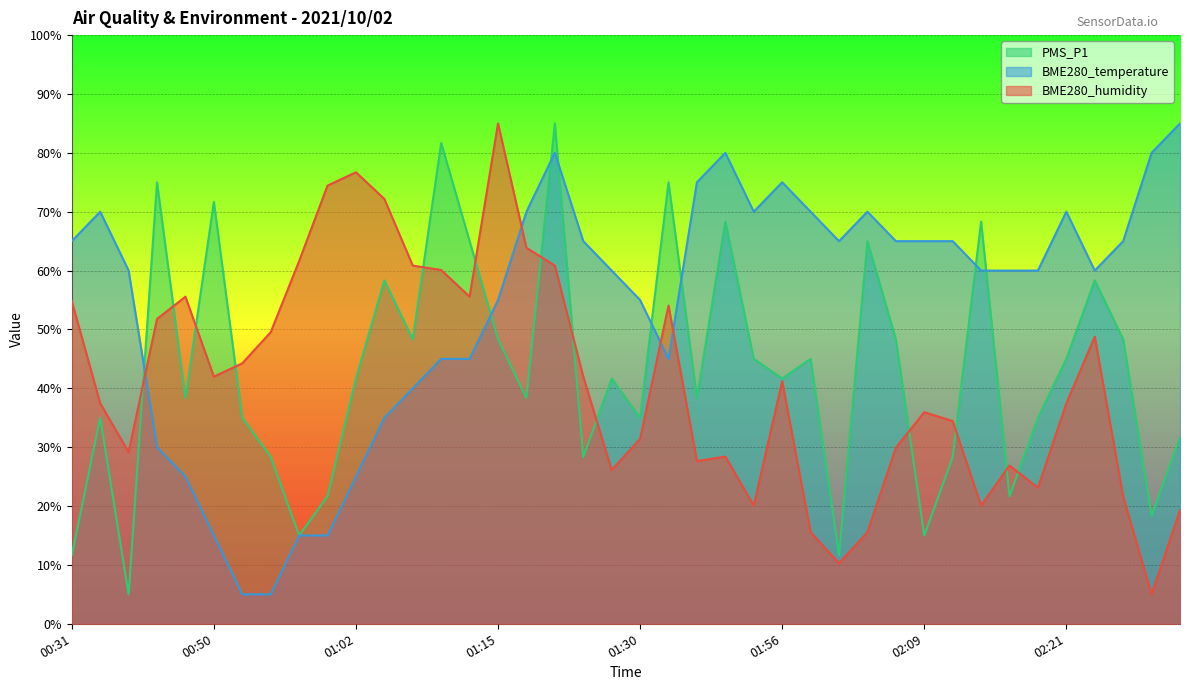

Reading left to right, what are all the values shown in this chart?

PMS_P1: 11.7	35.0	5.0	75.0	38.3	71.7	35.0	28.3	15.0	21.7	41.7	58.3	48.3	81.7	65.0	48.3	38.3	85.0	28.3	41.7	35.0	75.0	38.3	68.3	45.0	41.7	45.0	11.7	65.0	48.3	15.0	28.3	68.3	21.7	35.0	45.0	58.3	48.3	18.3	31.7
BME280_temperature: 65.0	70.0	60.0	30.0	25.0	15.0	5.0	5.0	15.0	15.0	25.0	35.0	40.0	45.0	45.0	55.0	70.0	80.0	65.0	60.0	55.0	45.0	75.0	80.0	70.0	75.0	70.0	65.0	70.0	65.0	65.0	65.0	60.0	60.0	60.0	70.0	60.0	65.0	80.0	85.0
BME280_humidity: 54.8	37.5	29.2	51.8	55.6	42.0	44.2	49.5	61.6	74.4	76.7	72.2	60.8	60.1	55.6	85.0	63.9	60.8	42.0	26.1	31.4	54.1	27.6	28.4	20.1	41.2	15.6	10.3	15.6	29.9	35.9	34.4	20.1	26.9	23.1	37.5	48.8	21.6	5.0	19.3